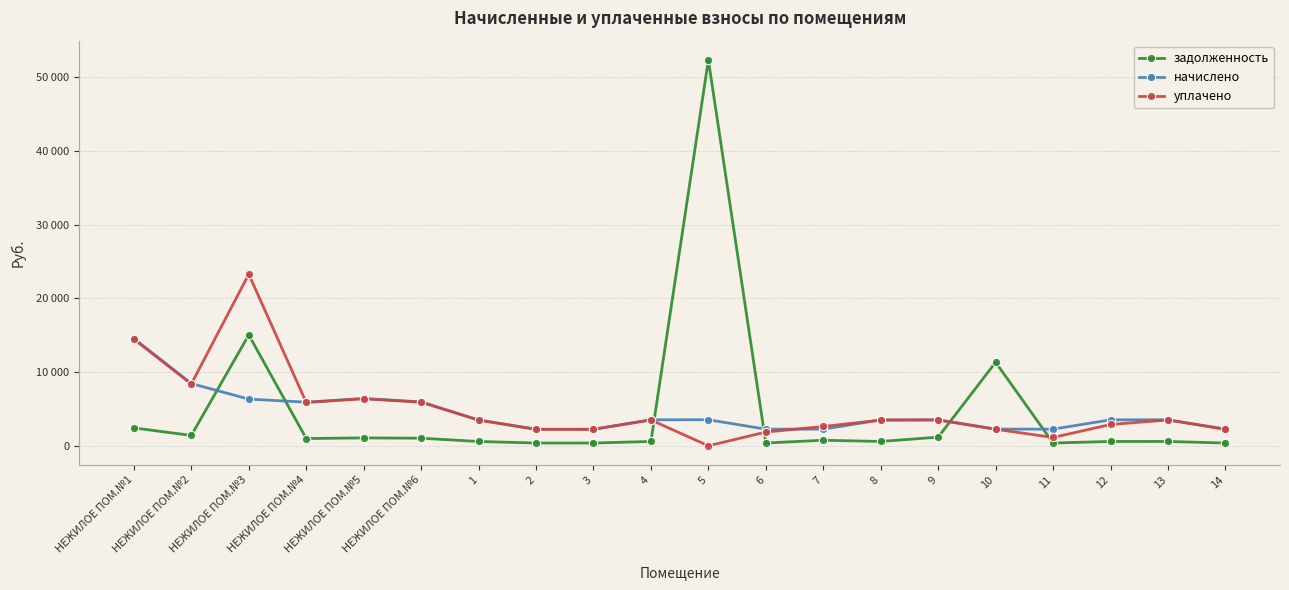

In уплачено, how many points are higher than both neighbors (excluding endpoints)?

5